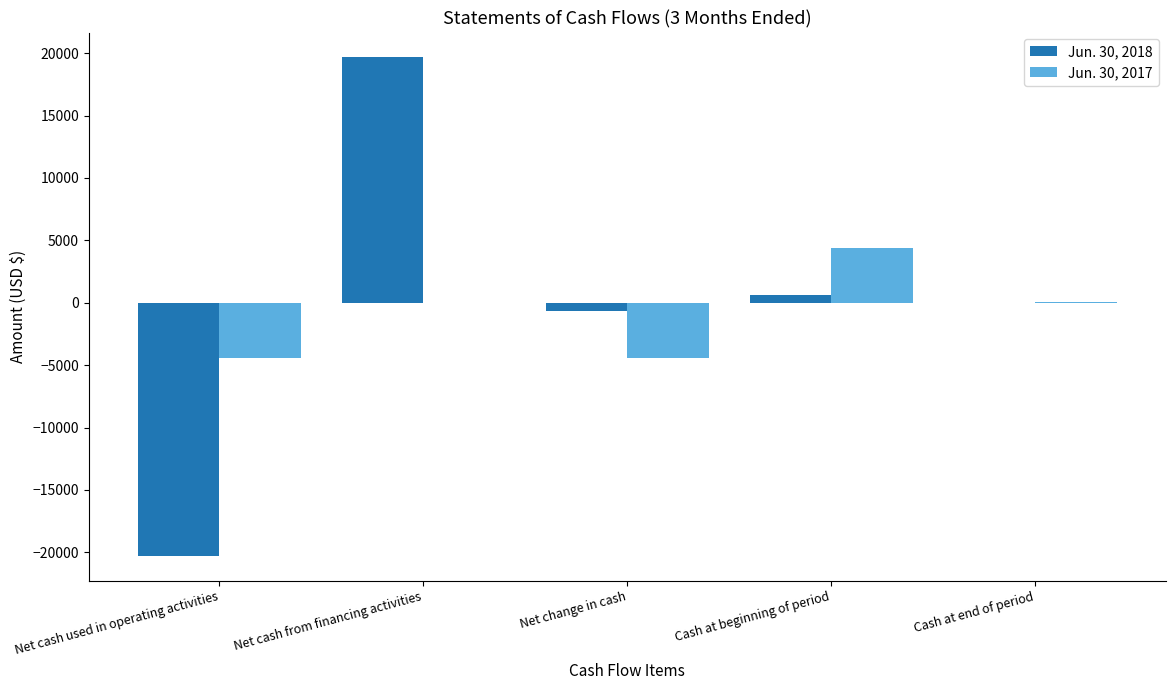

True or false: Jun. 30, 2018 has a value of -20290 at Net cash used in operating activities.

True